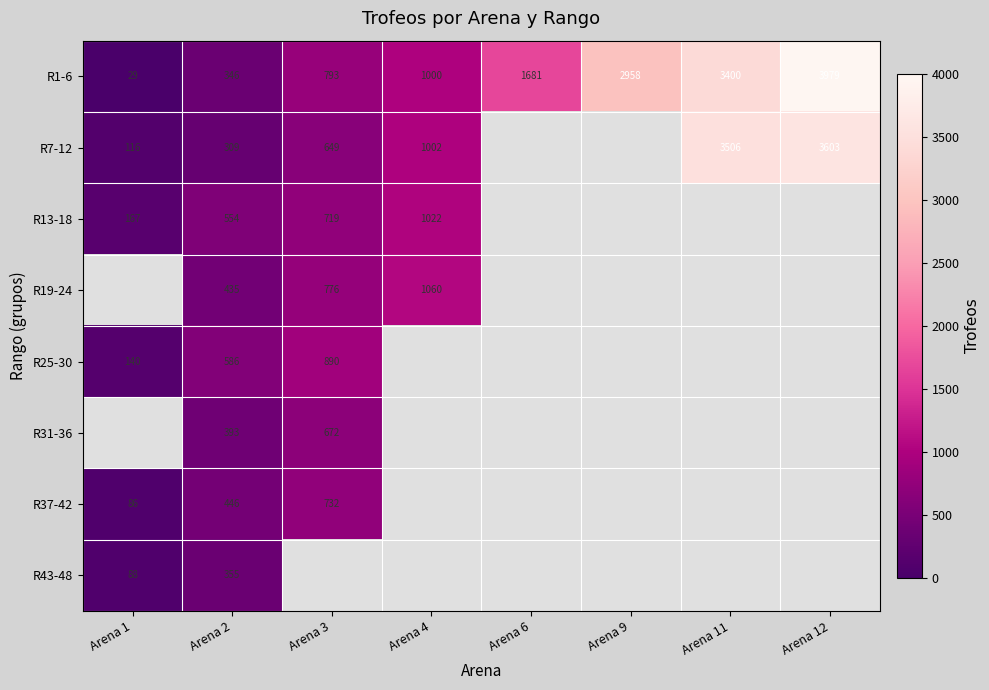

Read the R1-6 value at Arena 11.

3400